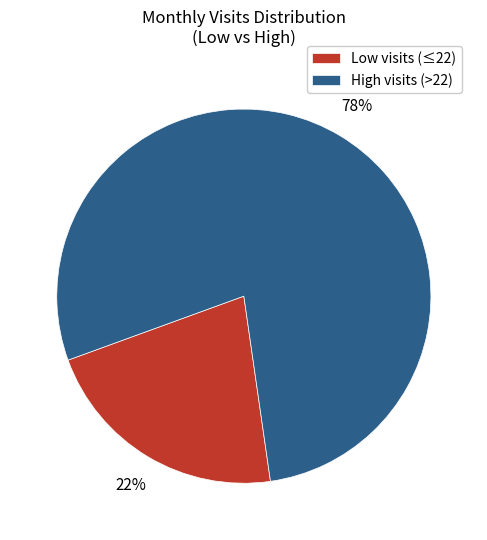

Combined, do Low visits (≤22) and High visits (>22) account for over 50%?

Yes